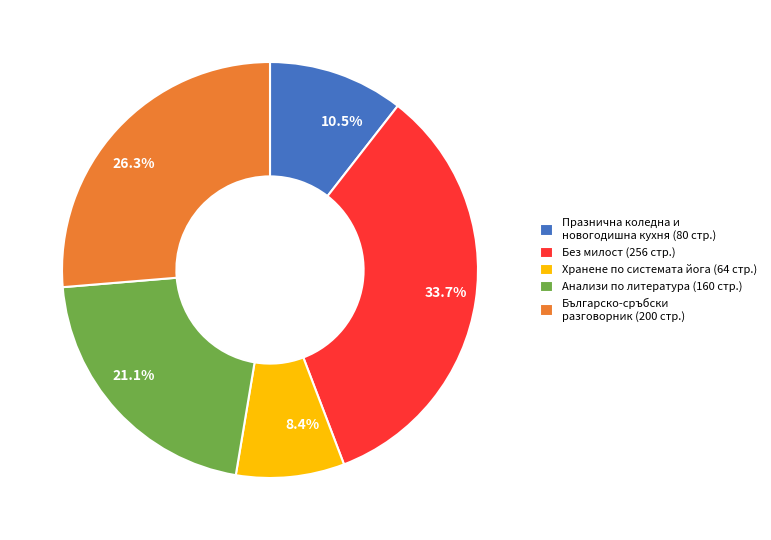

What is the smallest slice in the pie chart?

Хранене по системата йога (64 стр.)